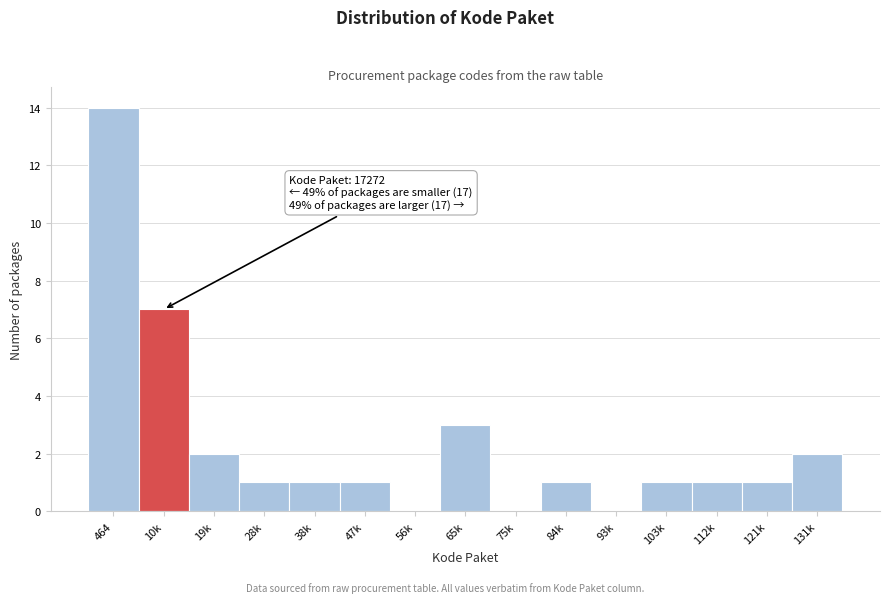

Reading left to right, what are all the values shown in this chart?

464=14	10k=7	19k=2	28k=1	38k=1	47k=1	56k=0	65k=3	75k=0	84k=1	93k=0	103k=1	112k=1	121k=1	131k=2